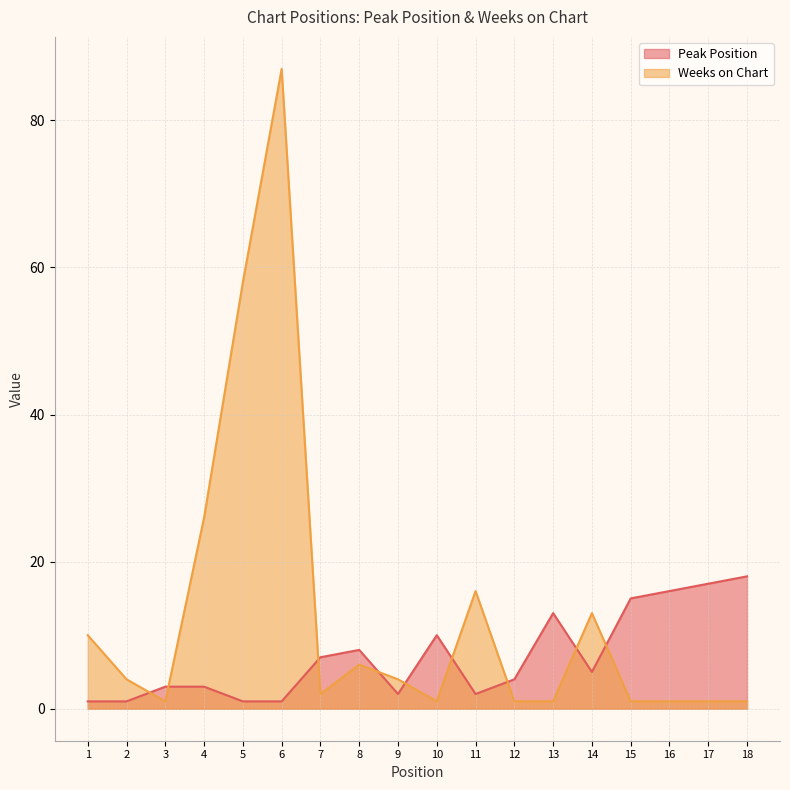

Is it true that Peak Position equals 3 at 7?

False